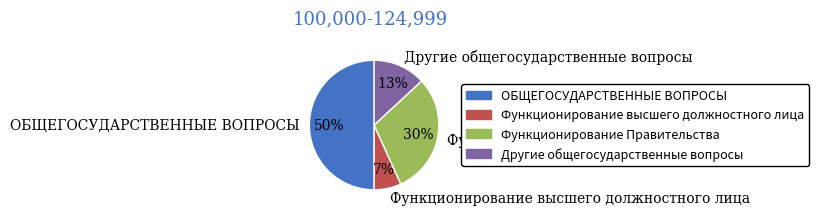

Count the number of slices in the pie.

4